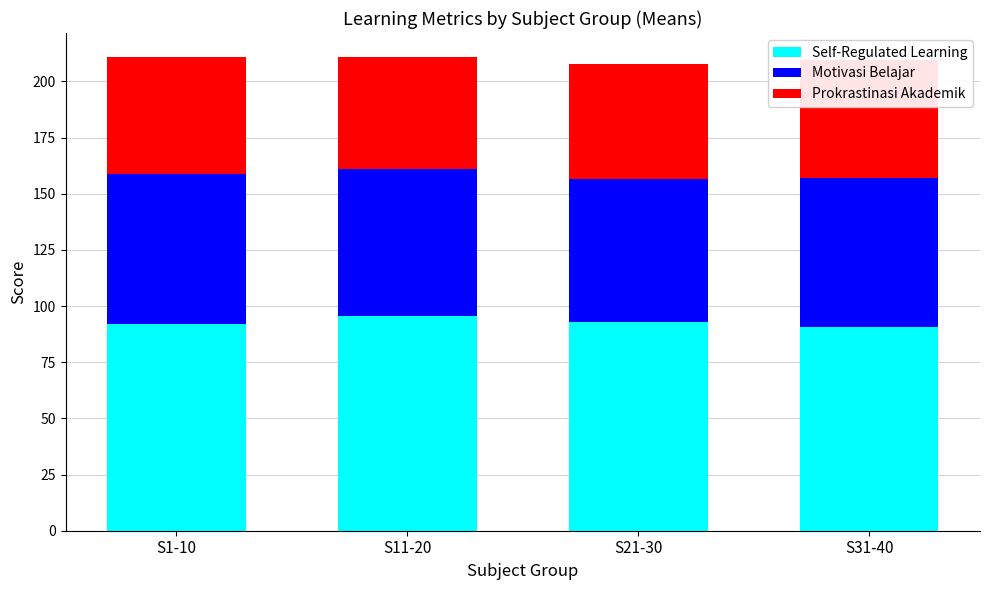

Reading right to left, list all the values displayed in this chart.

Self-Regulated Learning: 90.5	93.0	95.8	92.1
Motivasi Belajar: 66.7	63.5	65.2	66.9
Prokrastinasi Akademik: 52.4	51.1	50.0	51.8